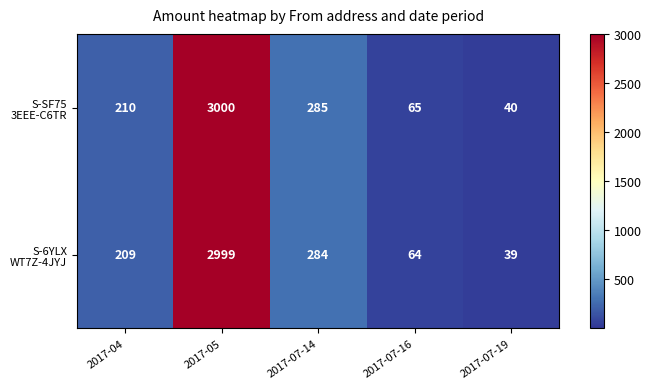

What is the maximum value shown in the chart?

3000